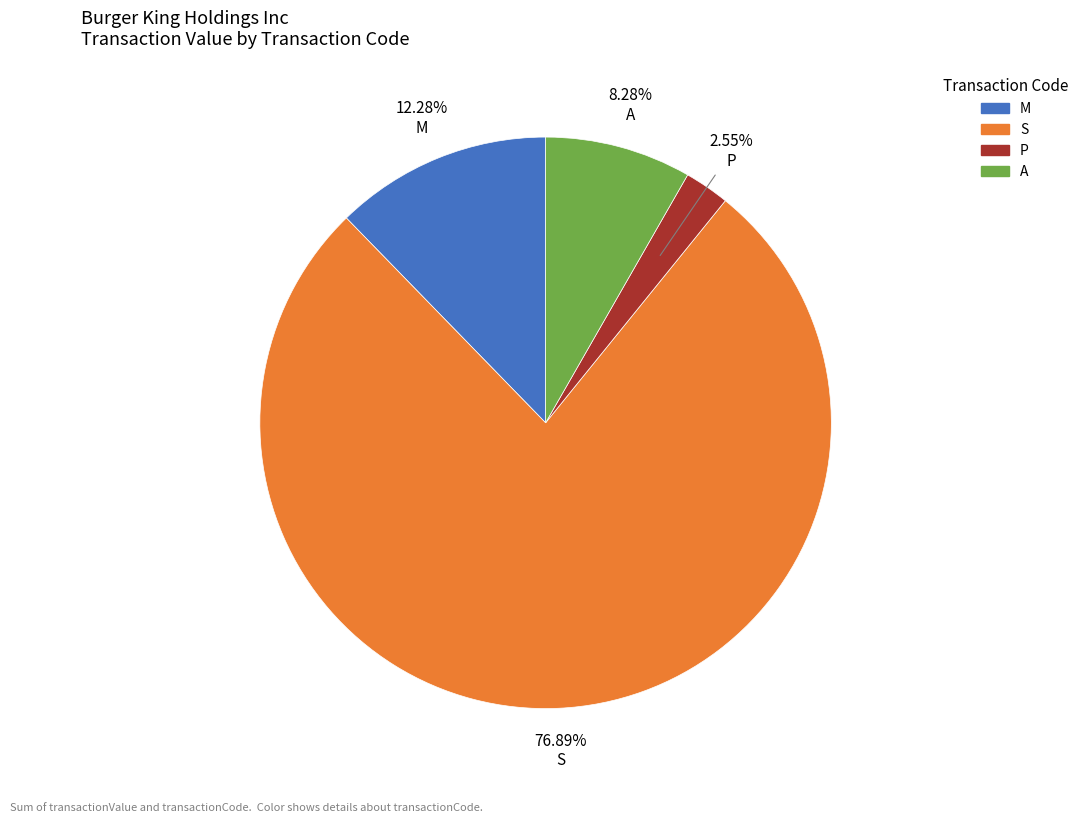

Does any single category account for the majority?

Yes